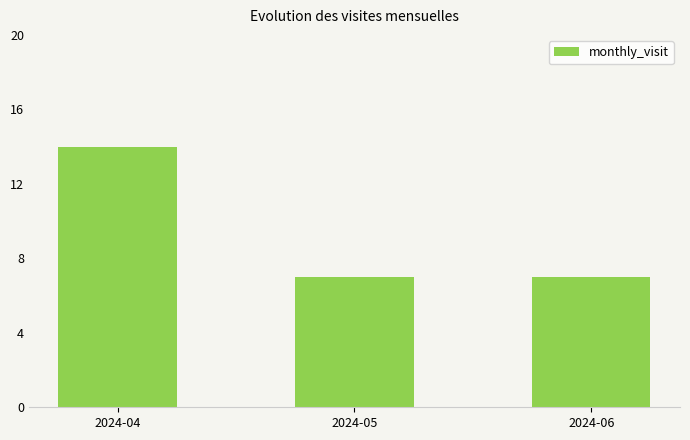

True or false: the data shows 3 at 2024-06.

False